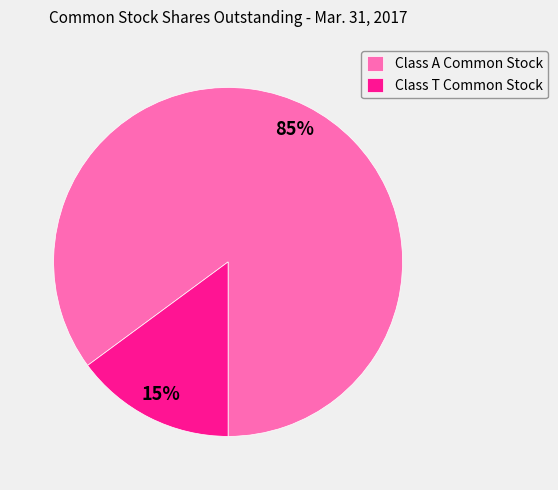

Does Class T Common Stock account for over 50% of the chart?

No